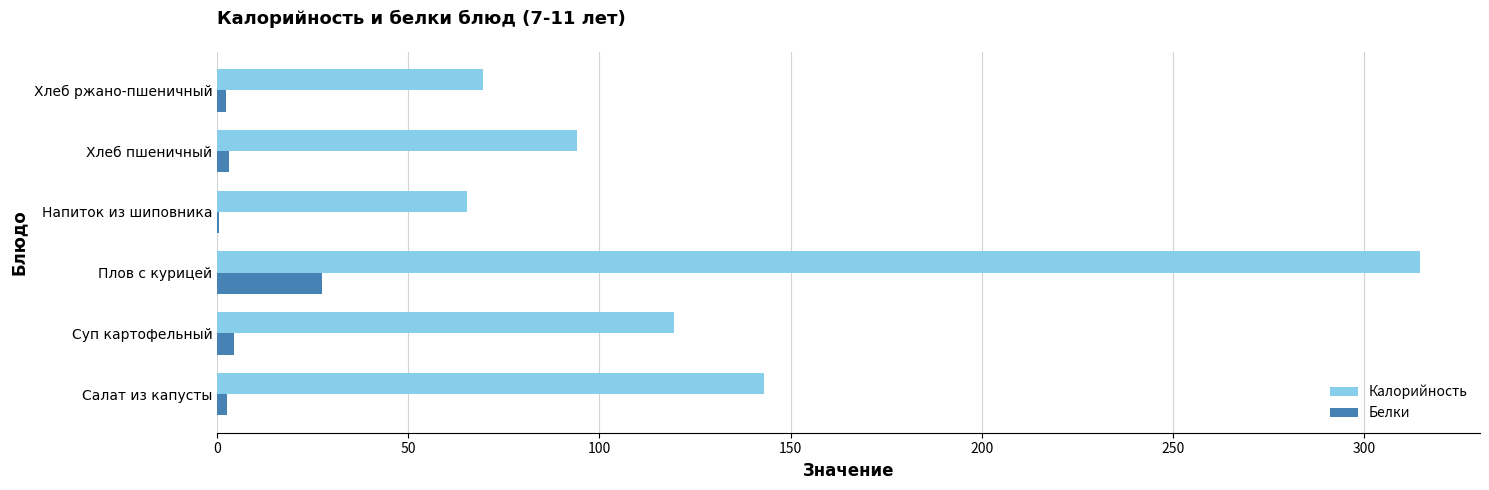

At which category does the chart reach its peak across all series?

Плов с курицей